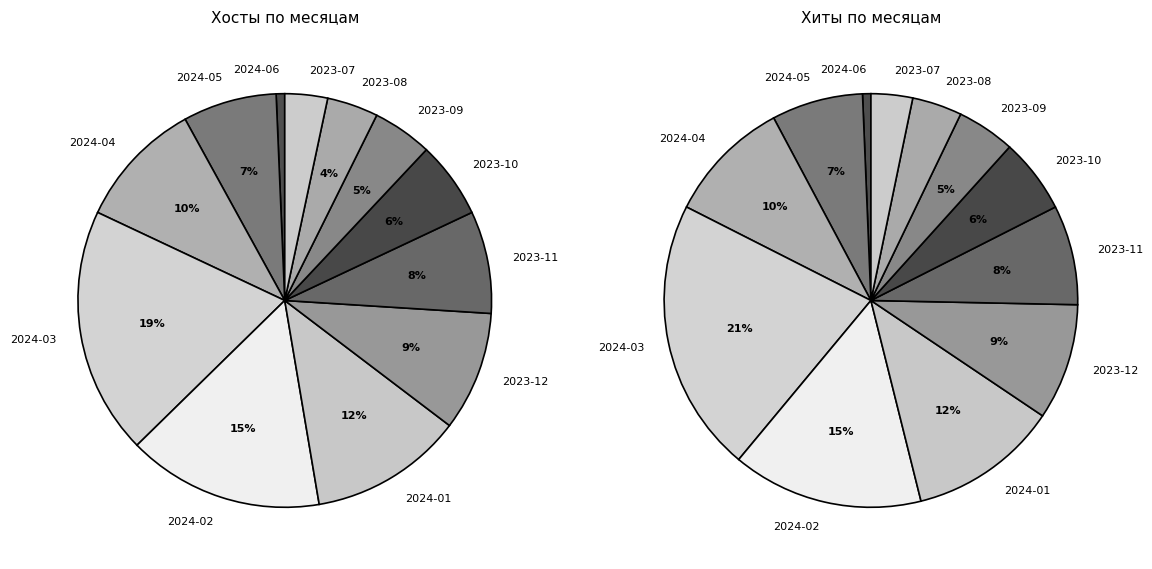

To the nearest percent, what is the difference between the largest and smallest slice percentages?

19%